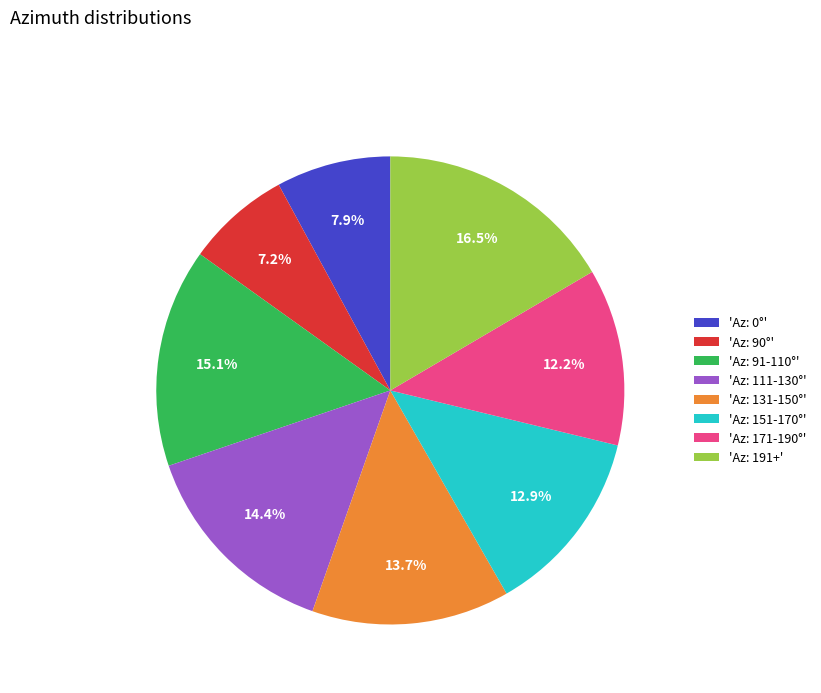

Combined, do 'Az: 131-150°' and 'Az: 90°' account for over 50%?

No